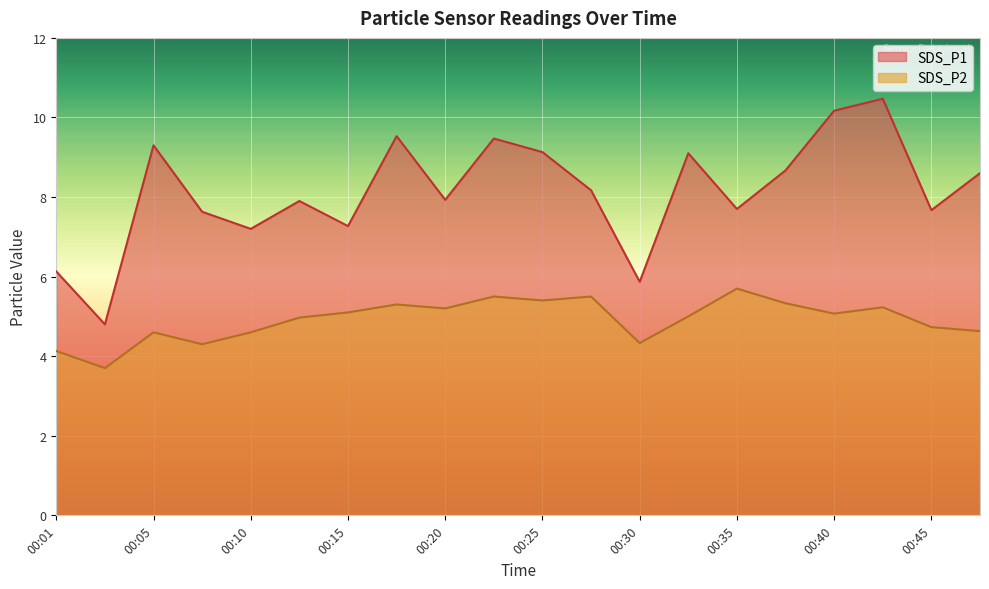

True or false: SDS_P1 and SDS_P2 intersect in this chart.

False